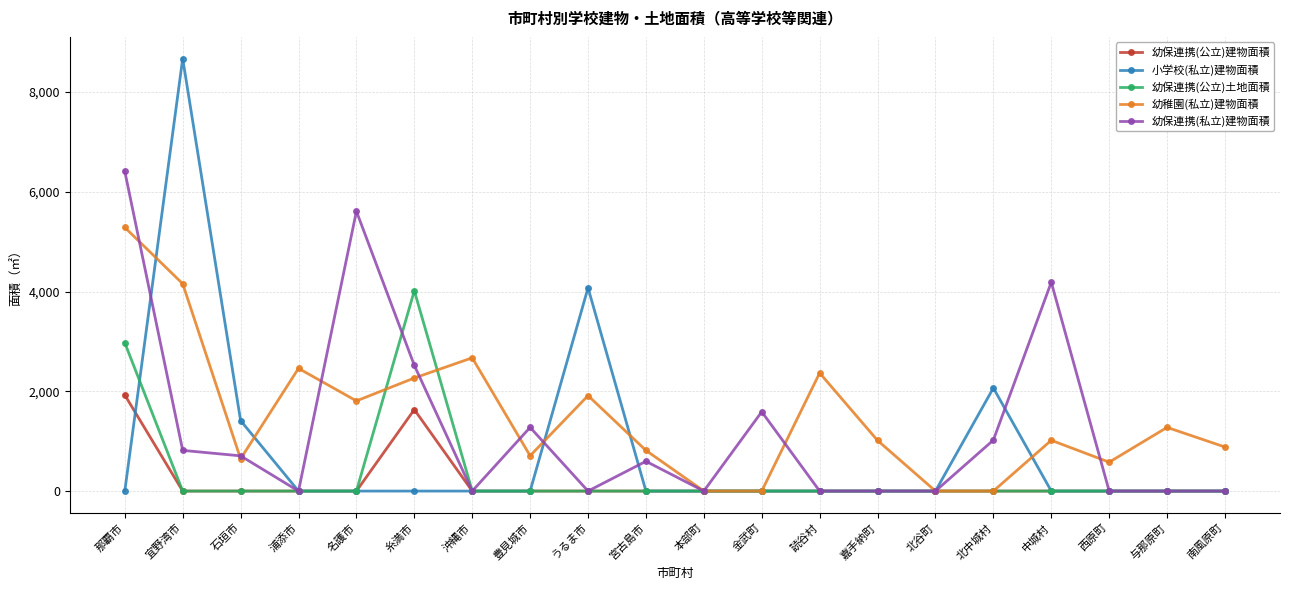

What is the maximum value shown in the chart?

8674